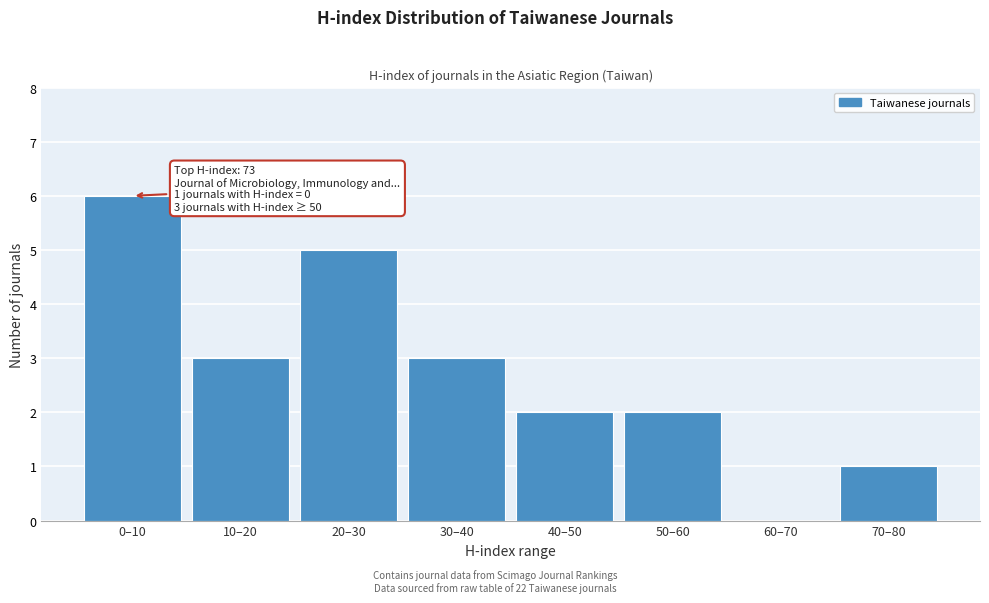

Reading right to left, list all the values displayed in this chart.

70–80=1	60–70=0	50–60=2	40–50=2	30–40=3	20–30=5	10–20=3	0–10=6